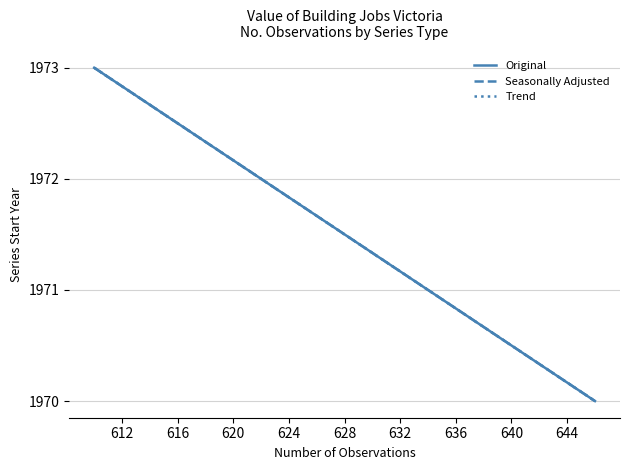

At how many categories does at least one series exceed 1971?

3